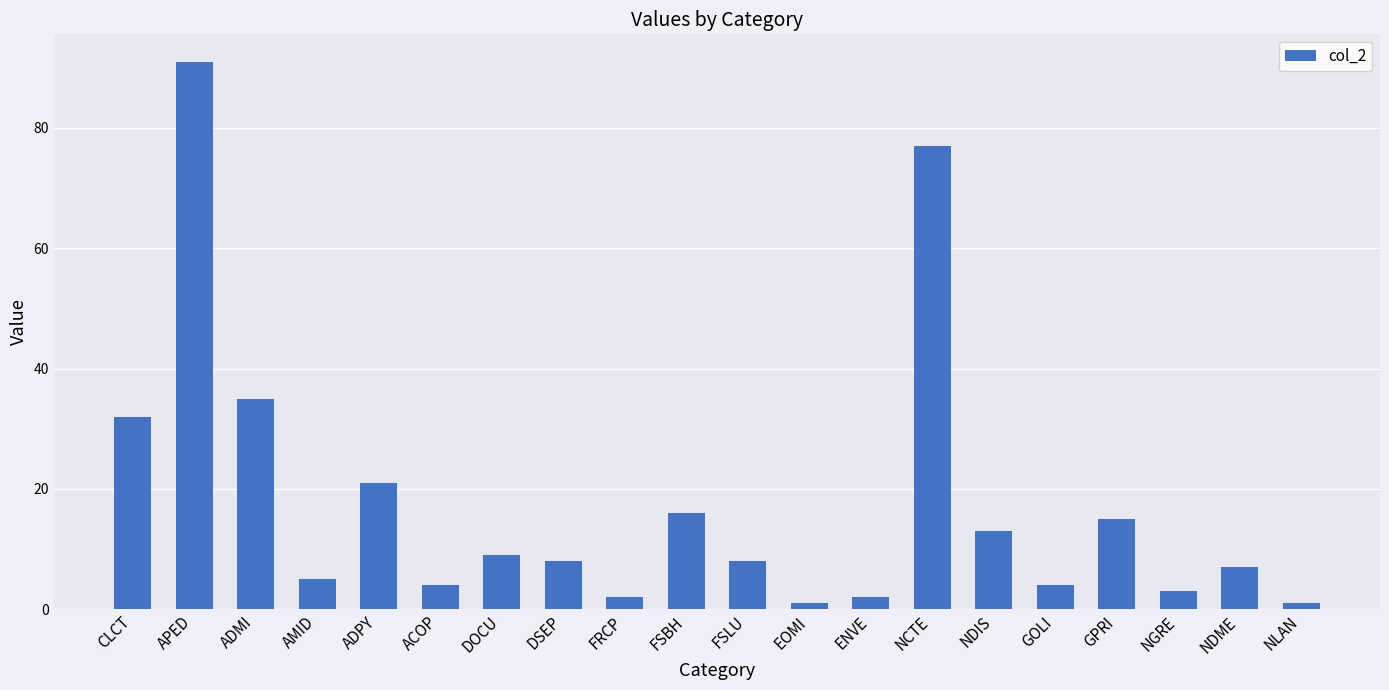

Is it true that the value at ADPY is 10?

False